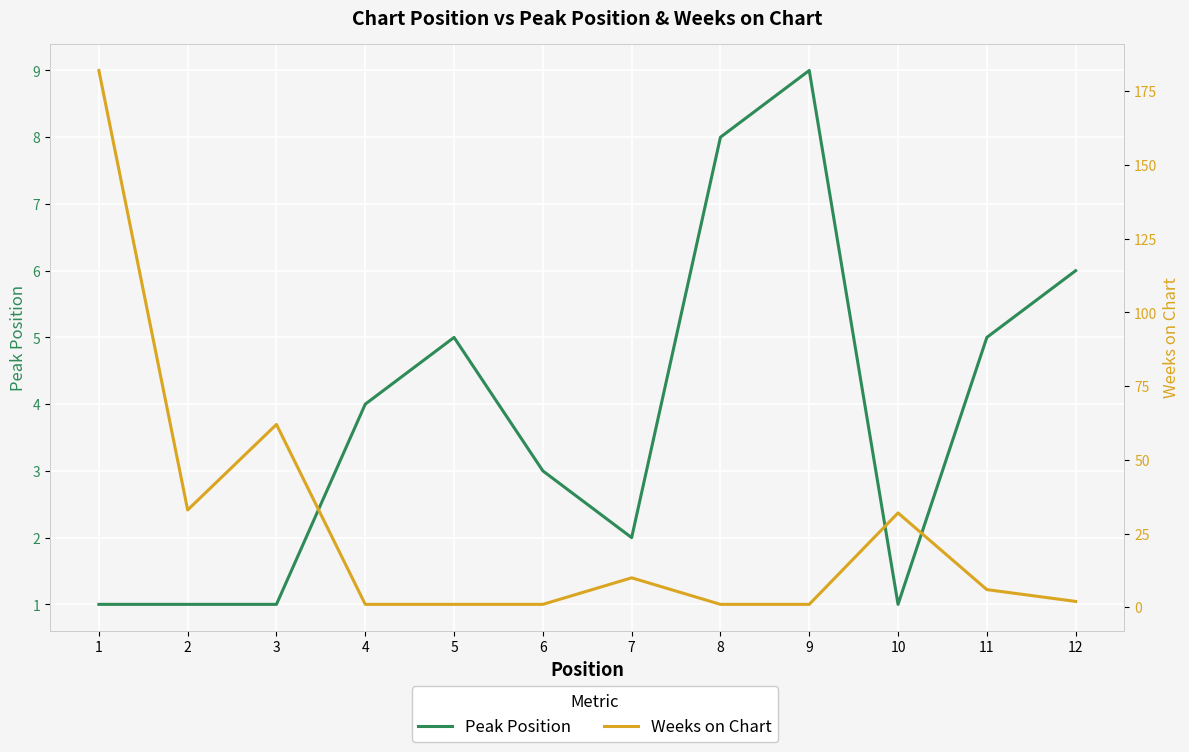

Where is the first local maximum for Peak Position?

5